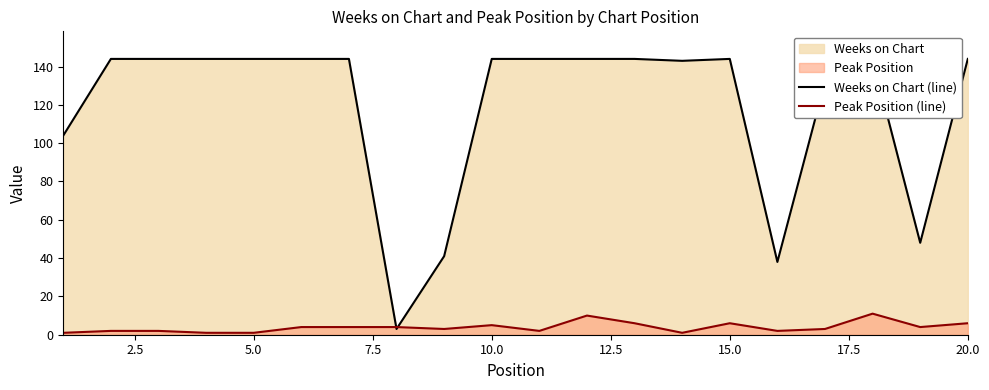

Which series ends up on top after the final intersection of Peak Position (line) and Weeks on Chart (line)?

Weeks on Chart (line)